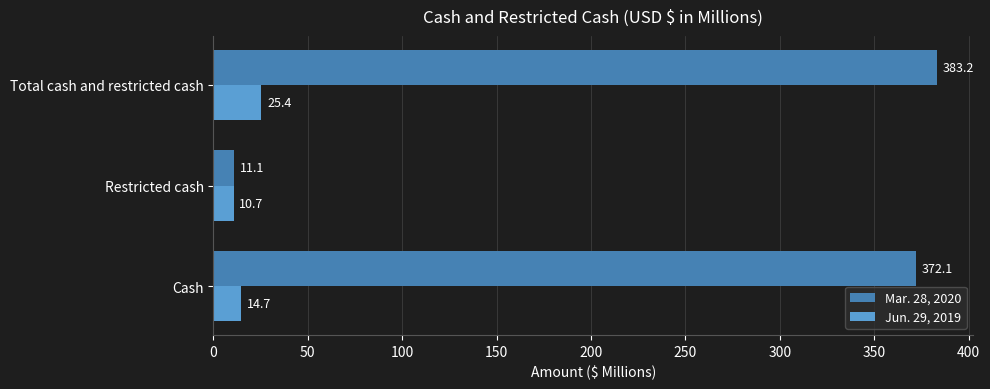

True or false: Mar. 28, 2020 has a value of 372.1 at Cash.

True